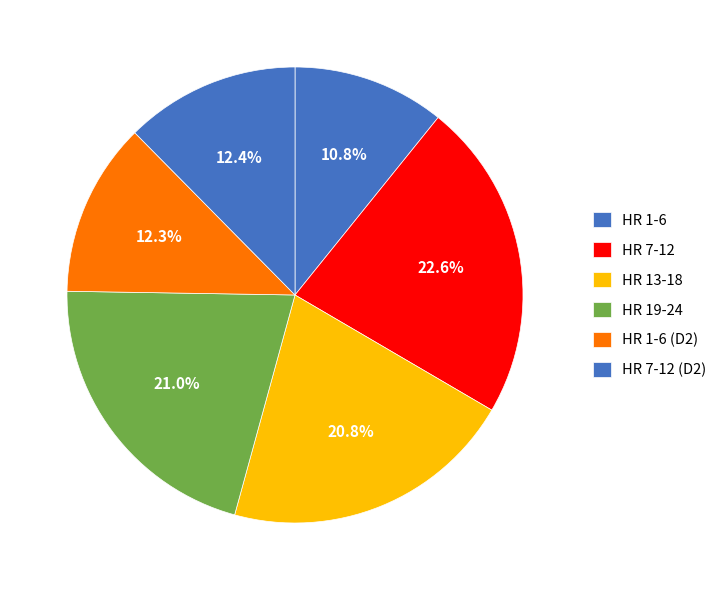

Count the number of slices in the pie.

6